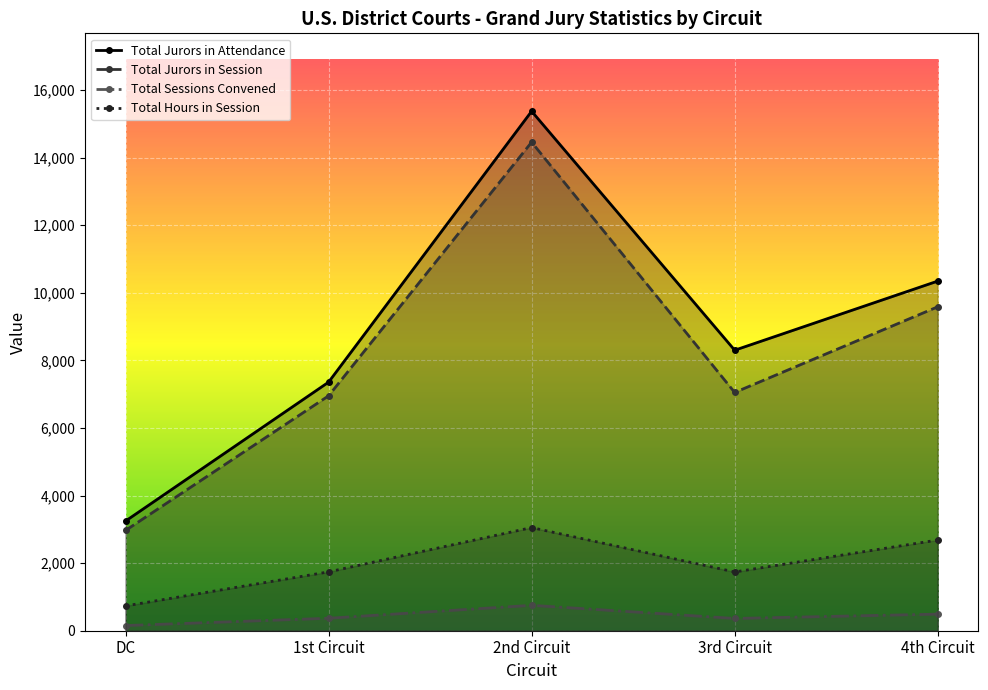

Which series has the largest total across all categories?

Total Jurors in Attendance